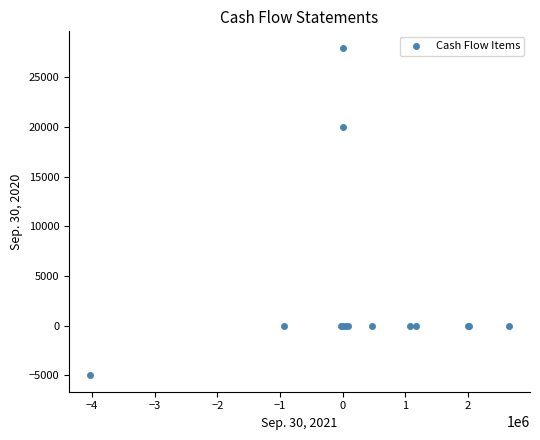

What Y value in the scatter plot is closest to 11500?

20000